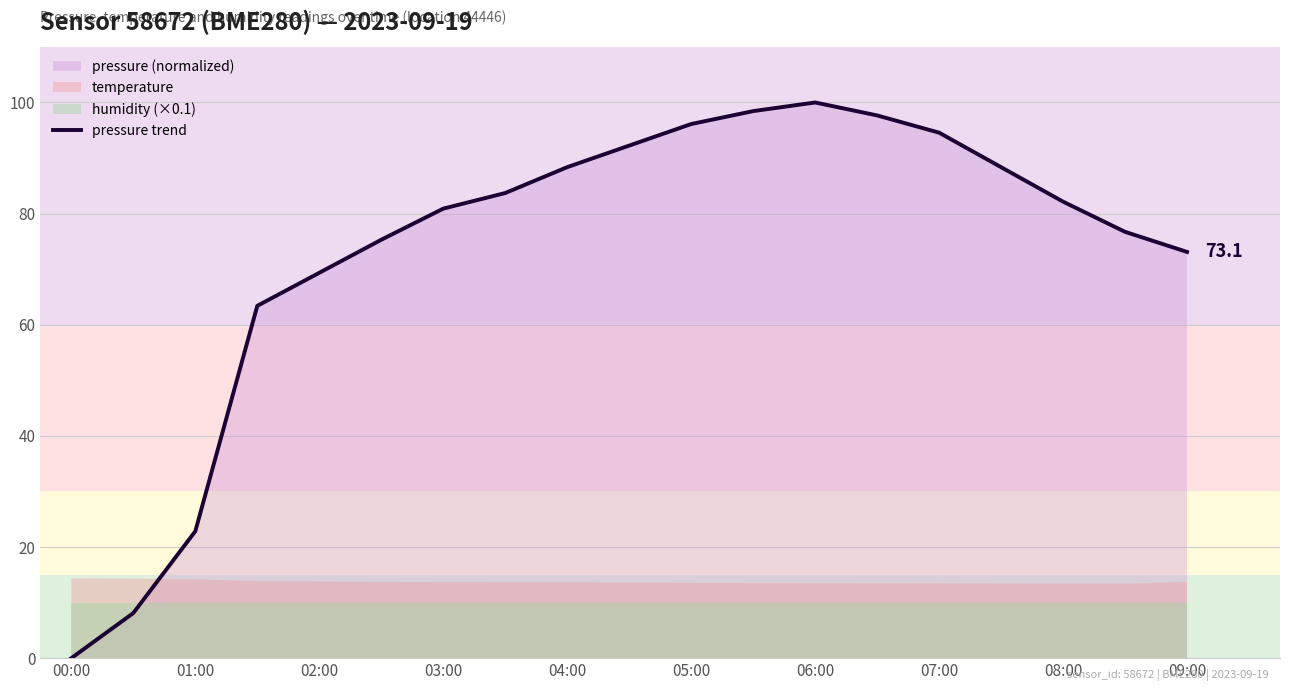

The value of pressure trend at 02:00 is 69.3. True or false?

True